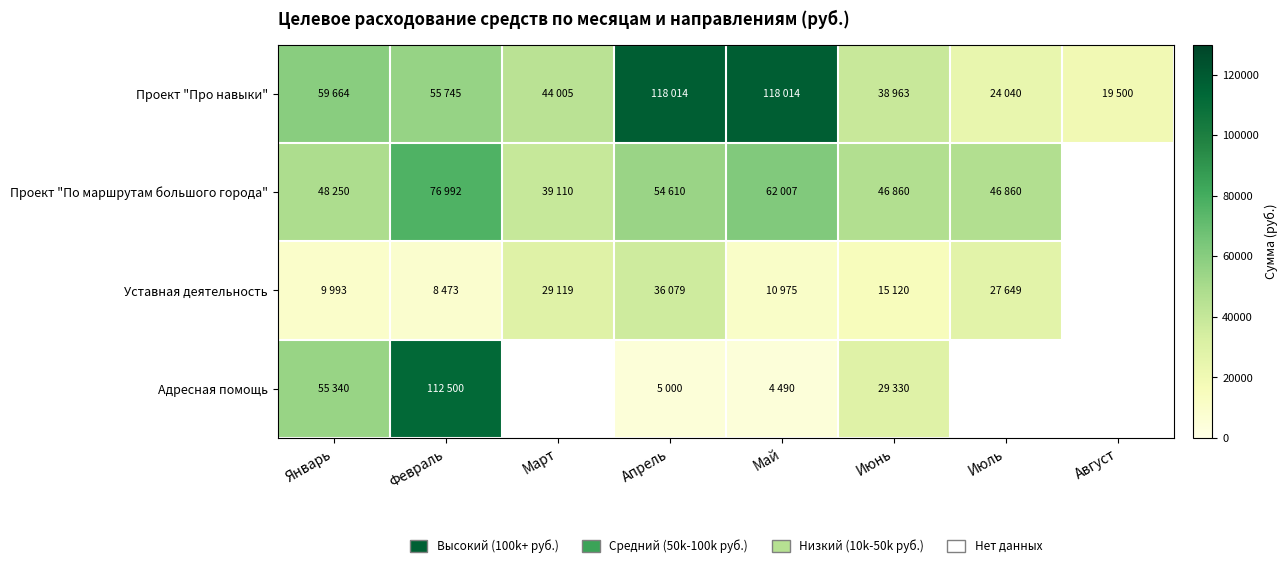

How many values in the Проект "Про навыки" series exceed 55745?

3